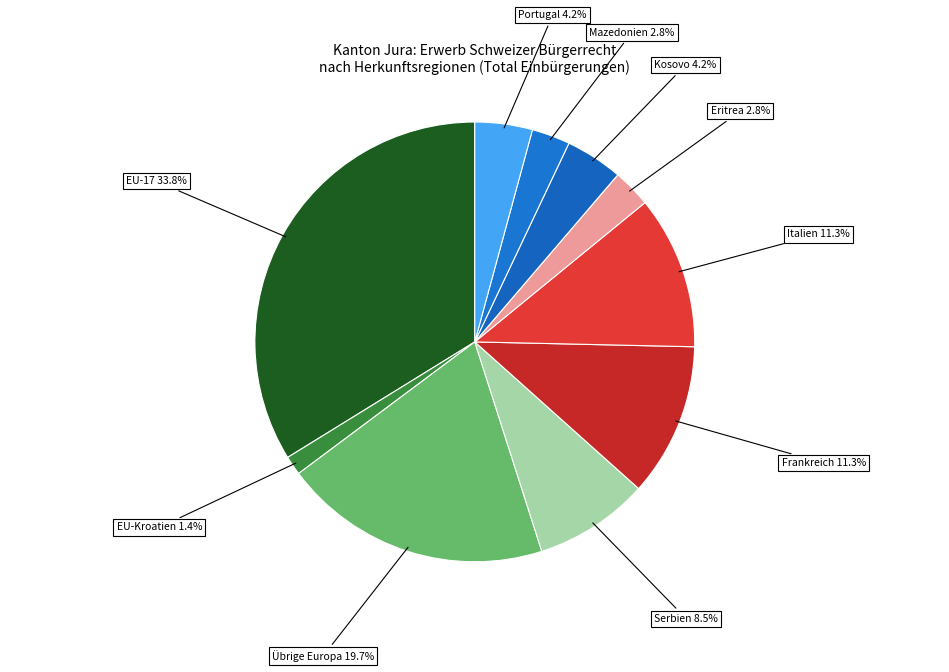

What percentage is NOT represented by EU-17 33.8%?

66.2%